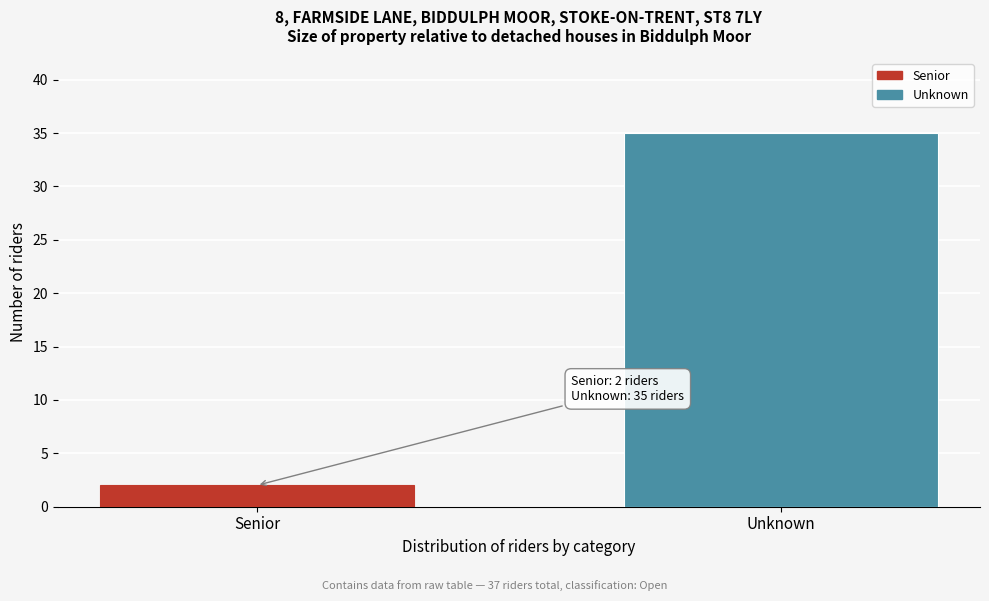

Reading left to right, transcribe all the data shown in this chart.

Senior=2	Unknown=35